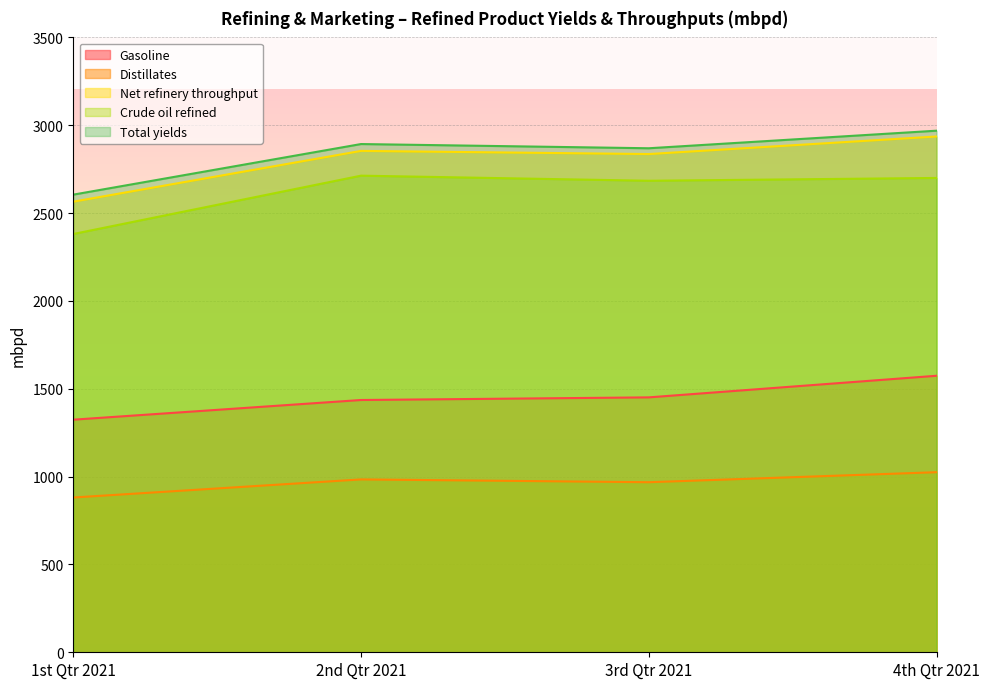

Count the number of categories in the chart.

4